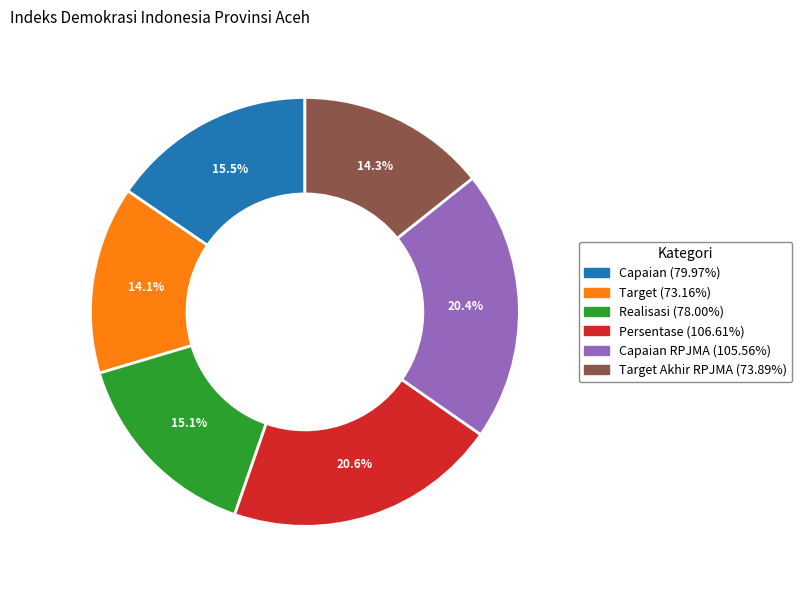

Is there a majority slice in this chart?

No